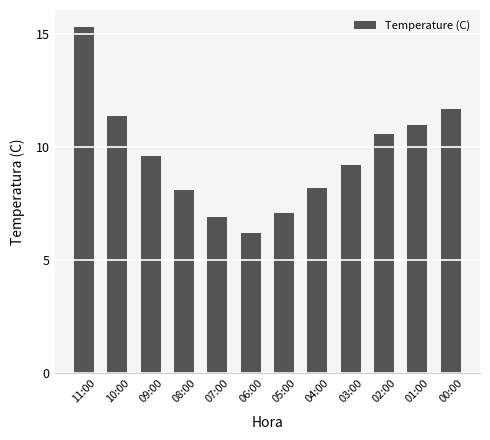

The chart shows a value of 16.6 at 01:00. True or false?

False